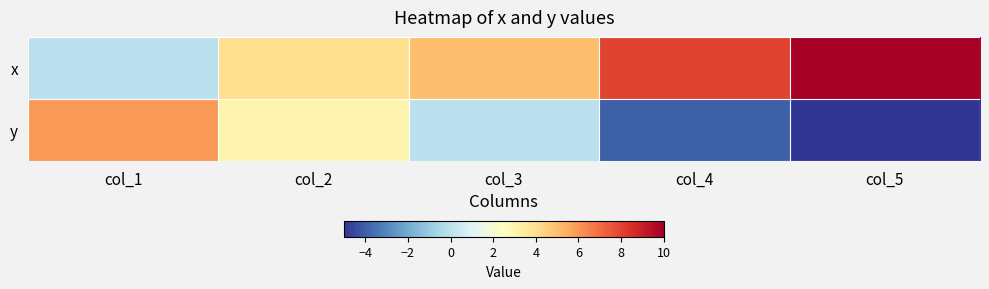

Rank the series at col_4 from lowest to highest value.

y, x